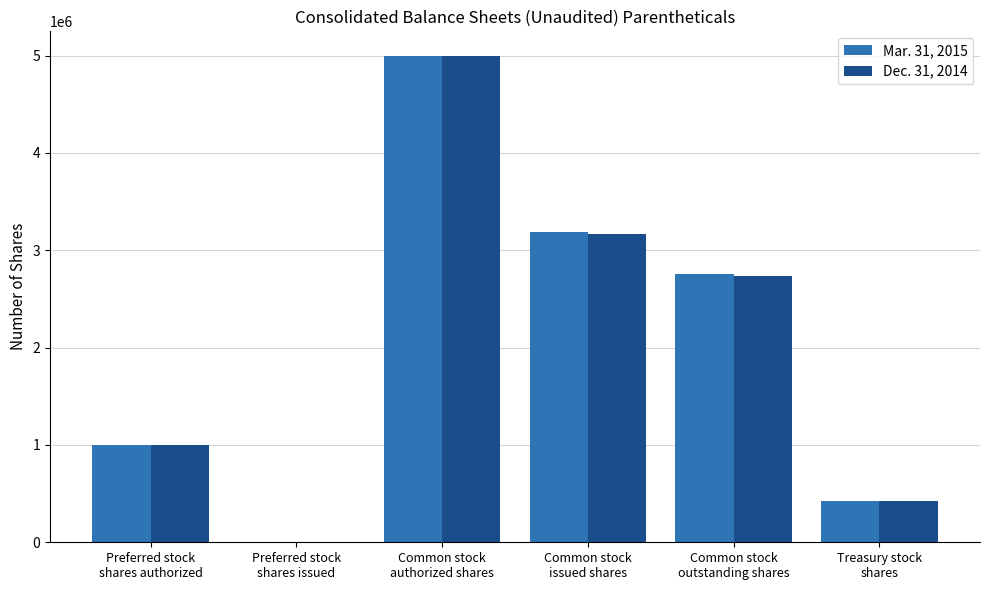

What is the average value of the Dec. 31, 2014 series?

2054805